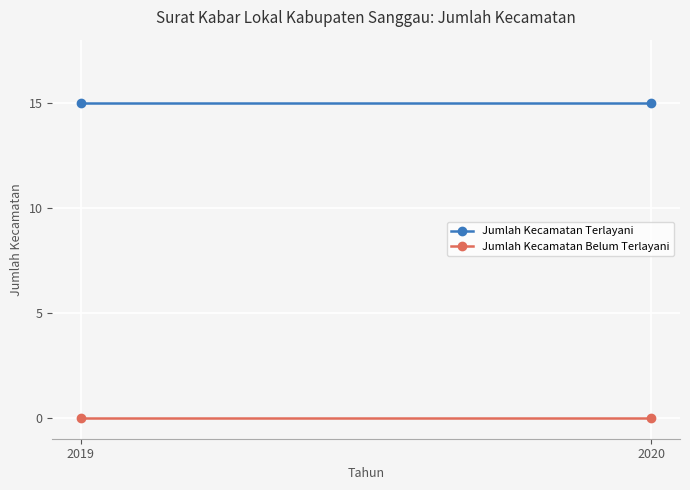

How many series are shown in this chart?

2